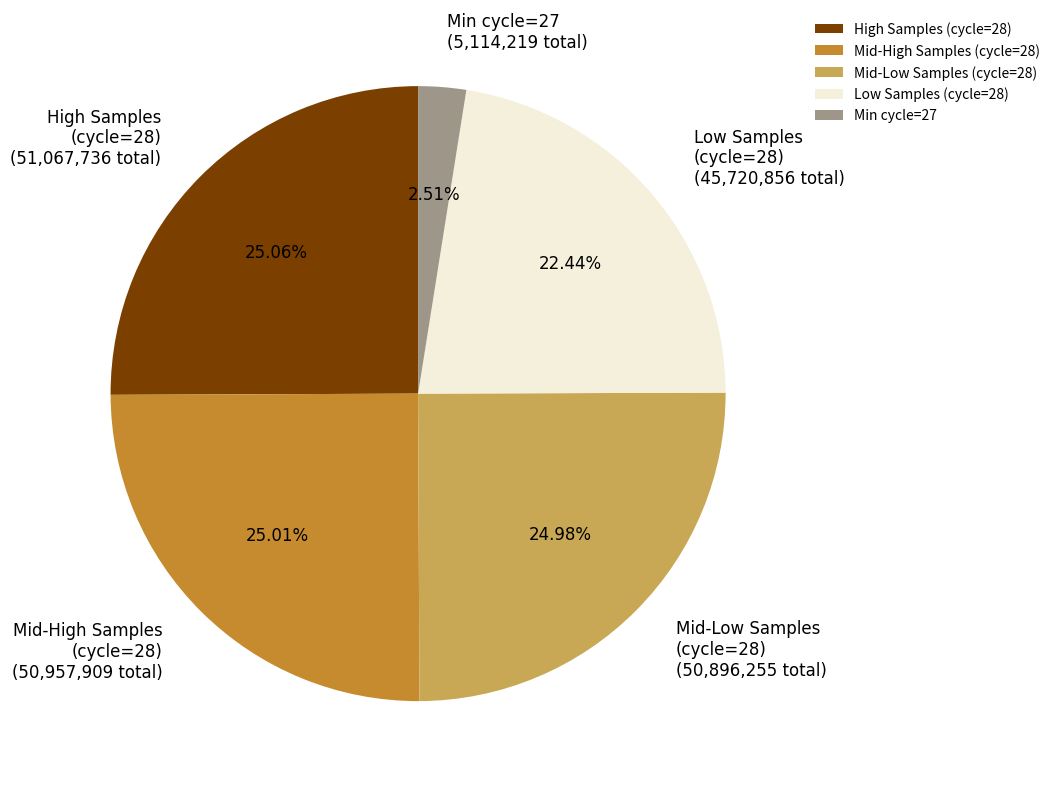

Combined, do Low Samples (cycle=28) and High Samples (cycle=28) account for over 50%?

No